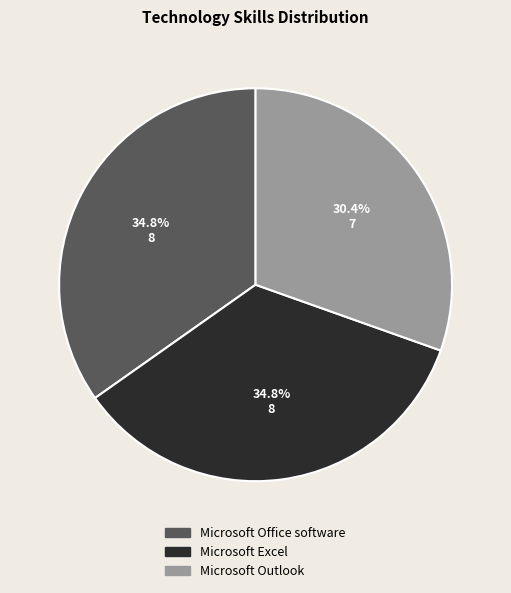

Is it true that Microsoft Outlook is 39% of the pie?

False